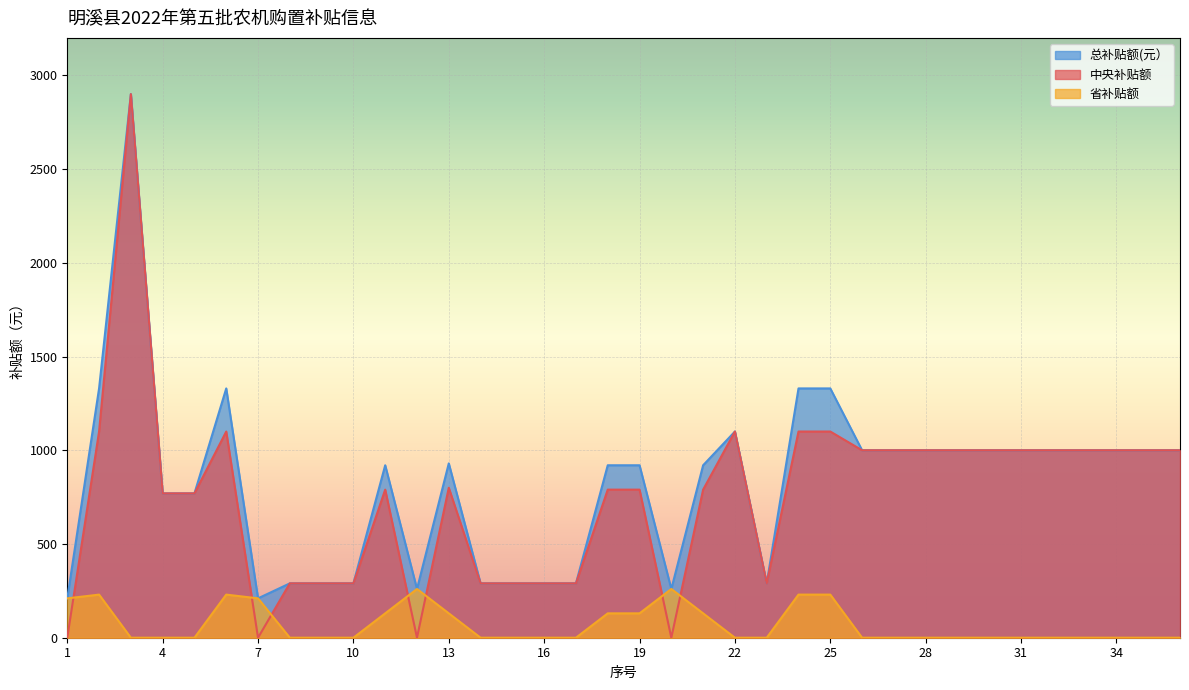

At how many categories does at least one series exceed 2882?

1